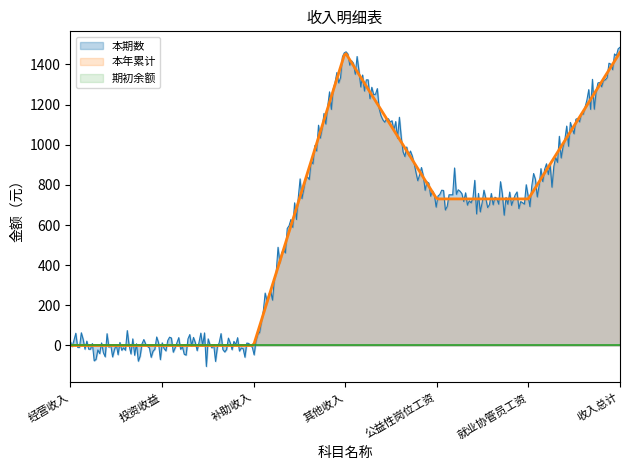

How many lines are shown in the chart?

3